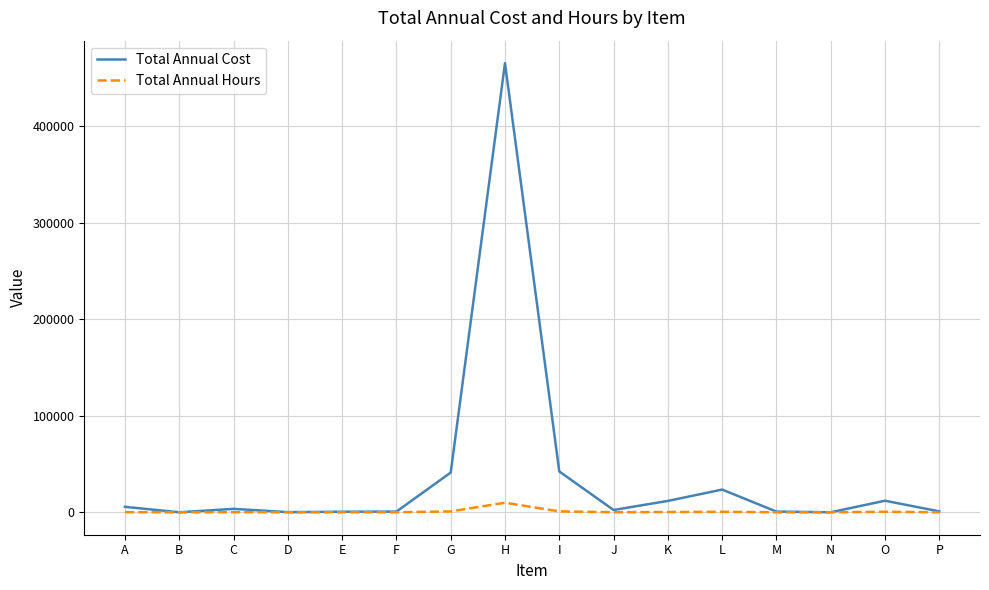

Is it true that Total Annual Hours equals 250 at K?

True